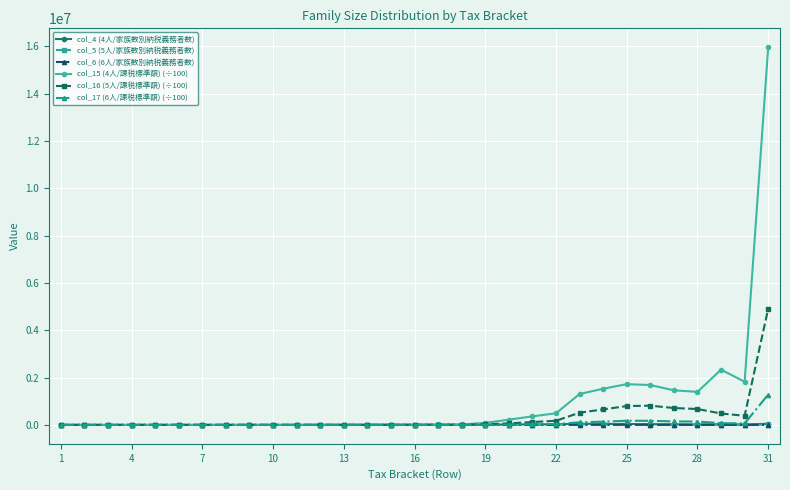

True or false: col_15 (4人/課税標準額) (÷100) has more than 1 points higher than both neighbors.

True